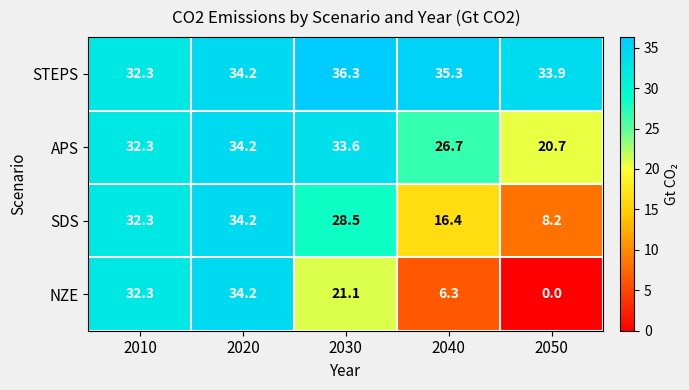

The NZE series shows 22.5 at 2010. True or false?

False